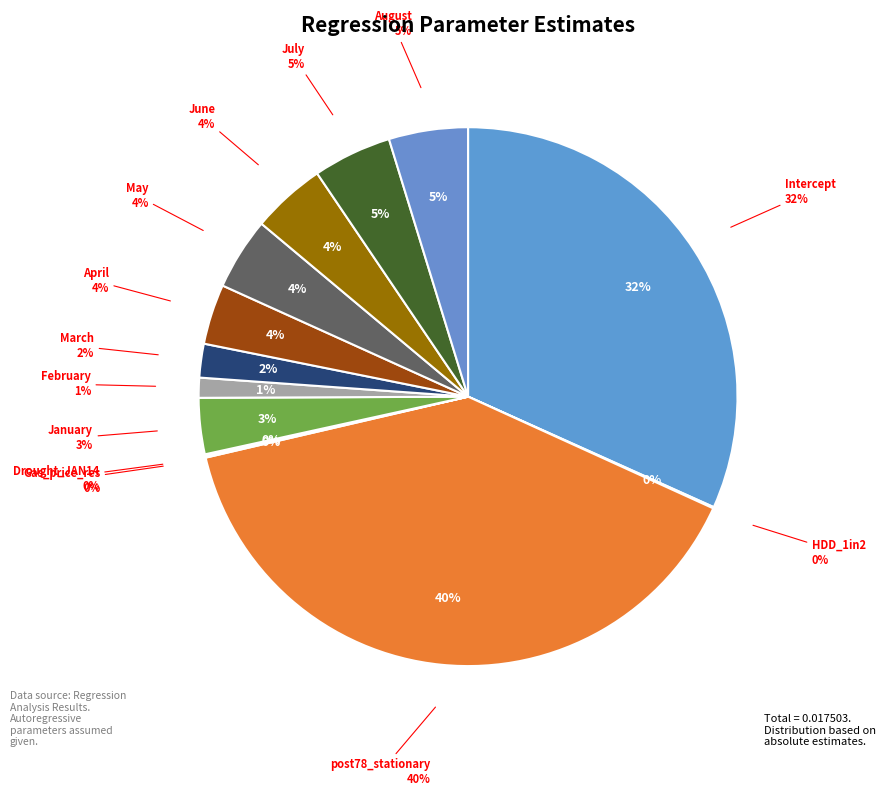

Which slice is the smallest?

HDD_1in2